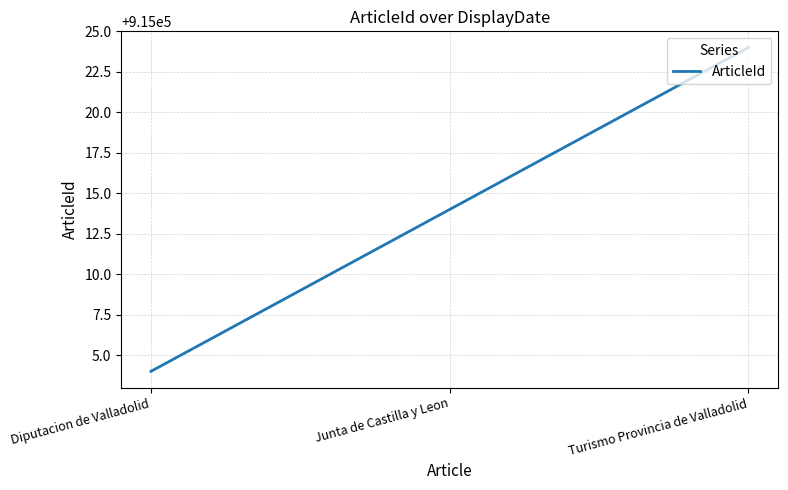

What is the minimum value shown in the chart?

915004